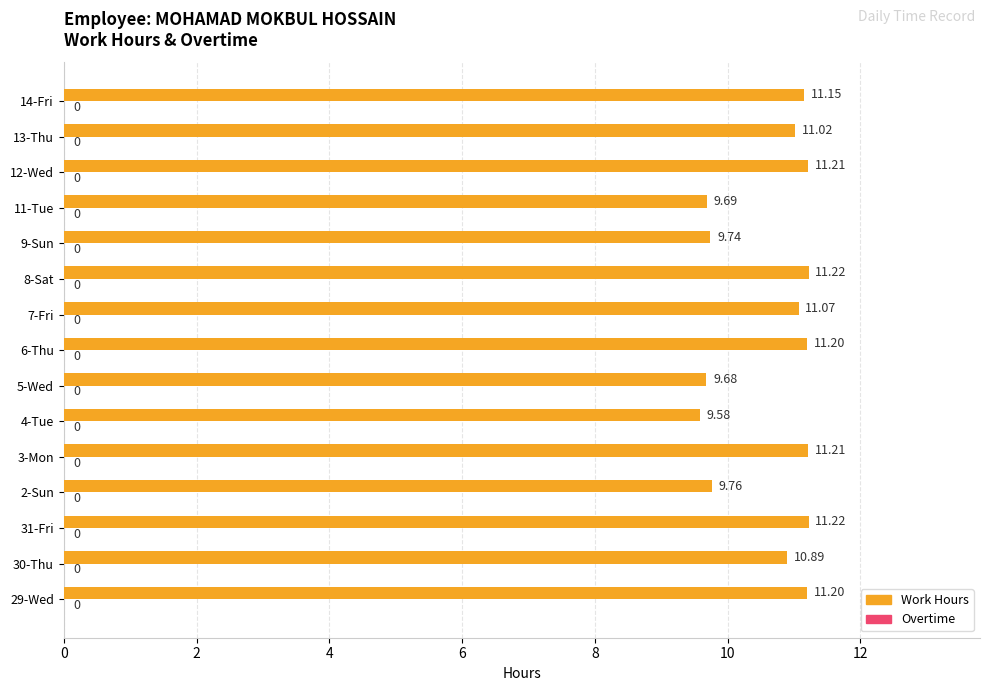

Which has a higher value, 11-Tue or 12-Wed?

12-Wed